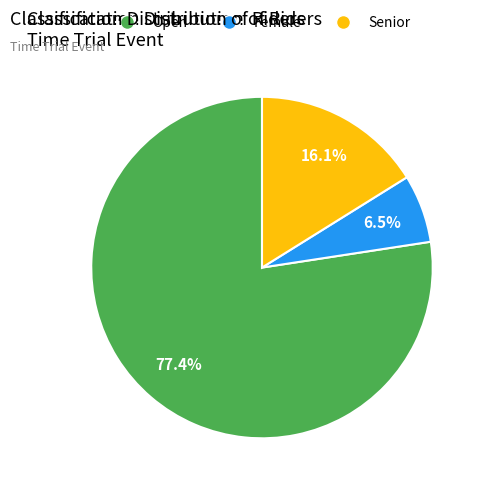

Is it true that Senior is 30% of the pie?

False